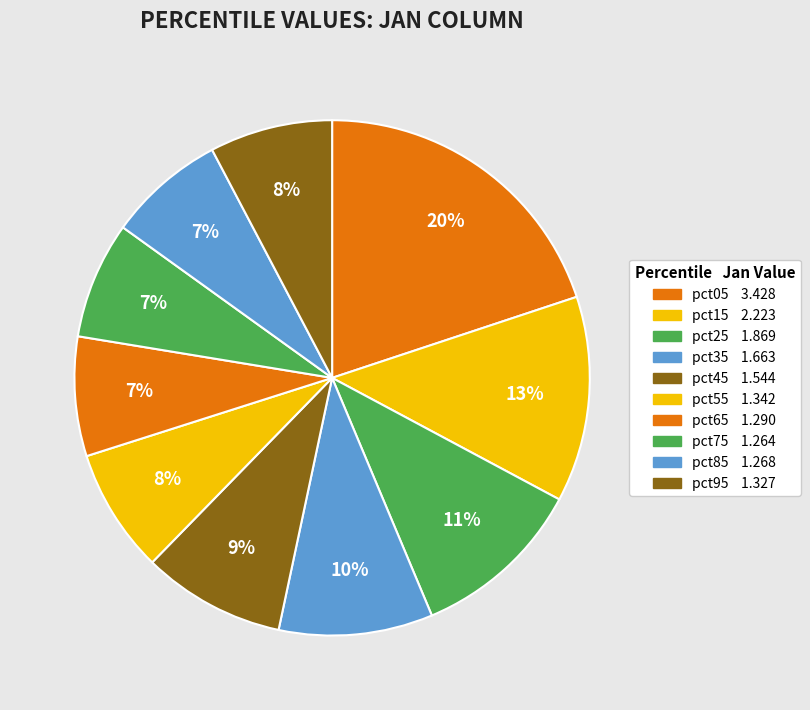

To the nearest percent, what is the difference between the pct05 and pct55 slice percentages?

12%